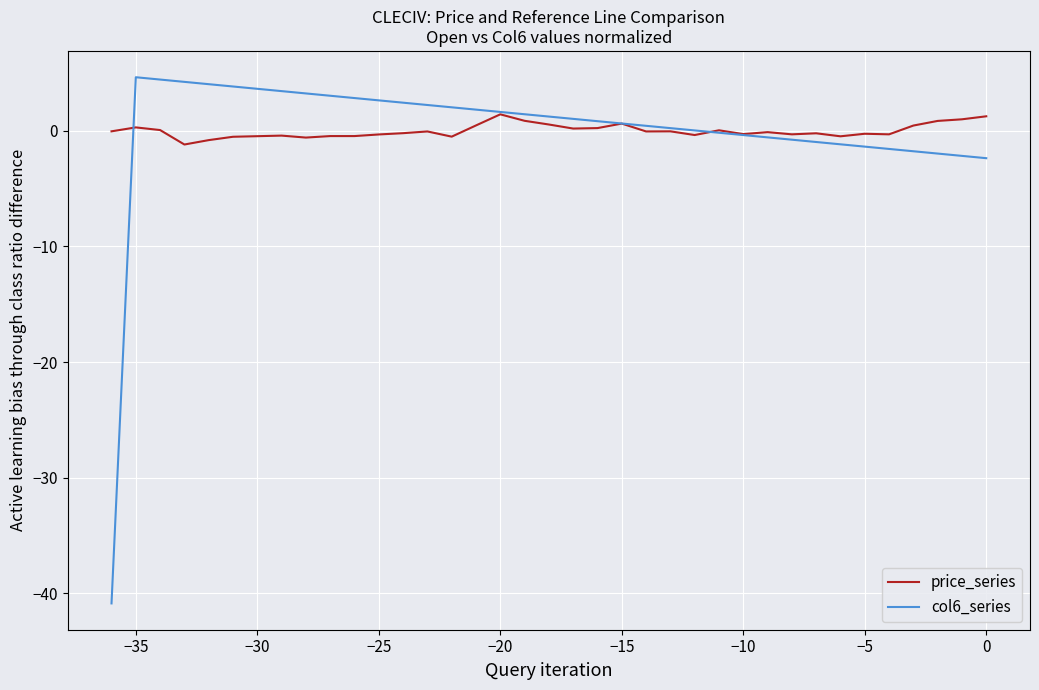

The value of col6_series at 34 is 6.3. True or false?

False